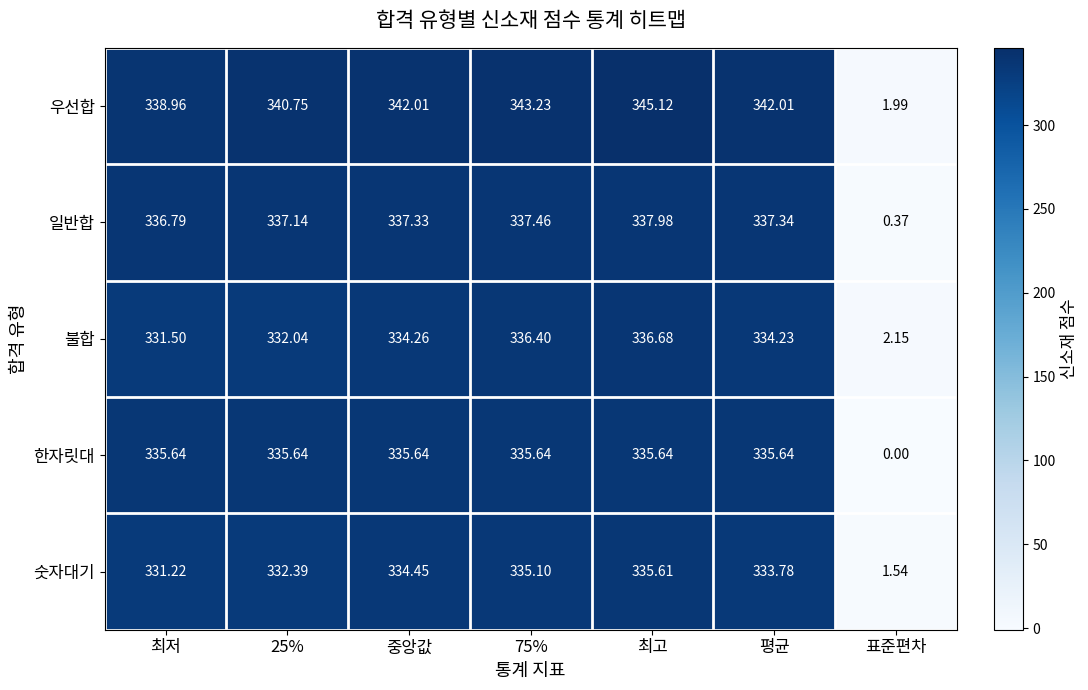

At which label is 우선합 closest to 173?

최저